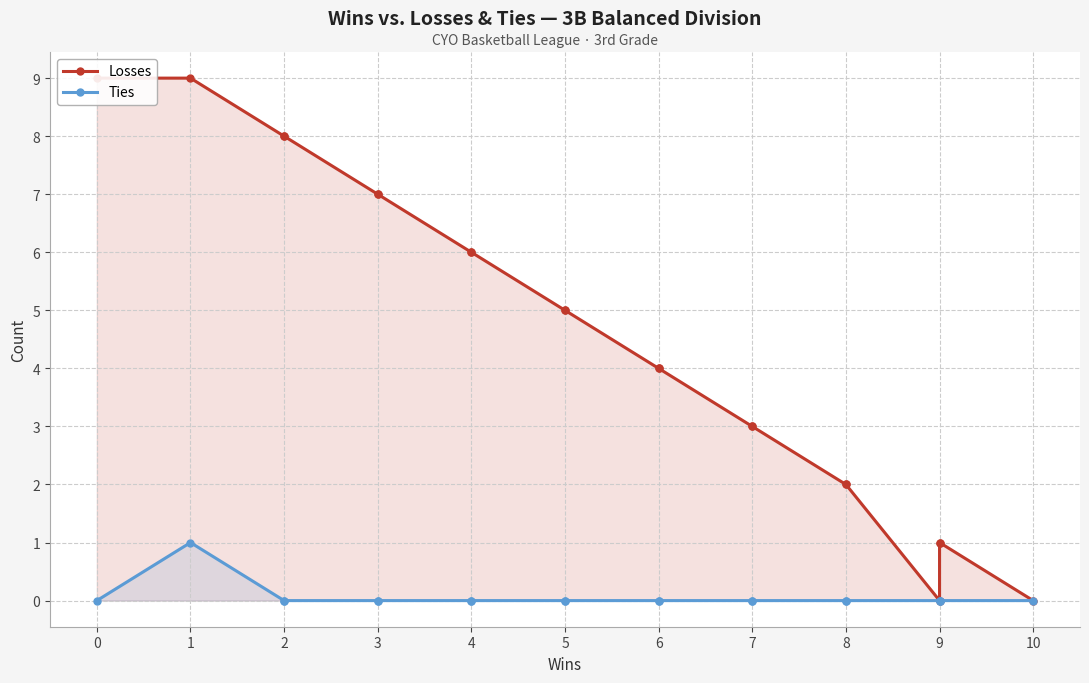

True or false: Losses has a value of 4 at 7.

False